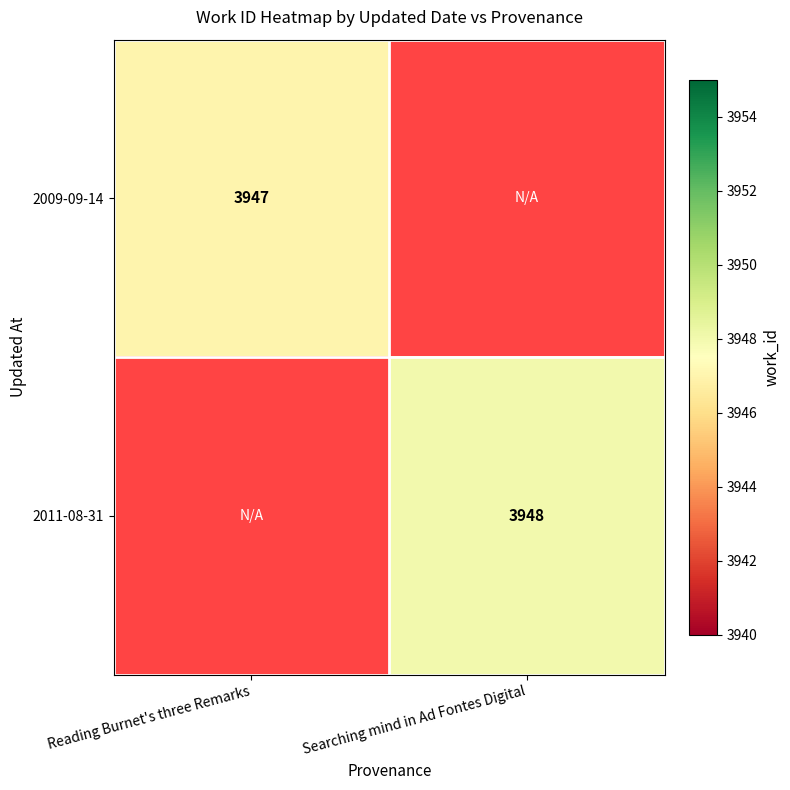

Is it true that 2011-08-31 equals 1145 at Searching mind in Ad Fontes Digital?

False